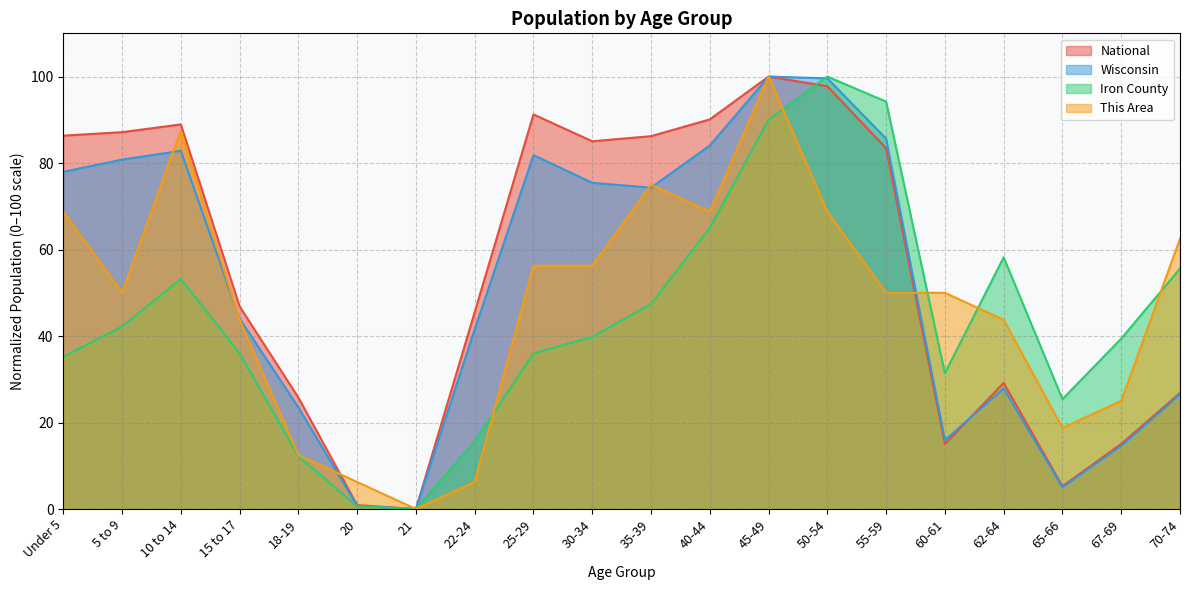

The value of This Area at 60-61 is 84.6. True or false?

False